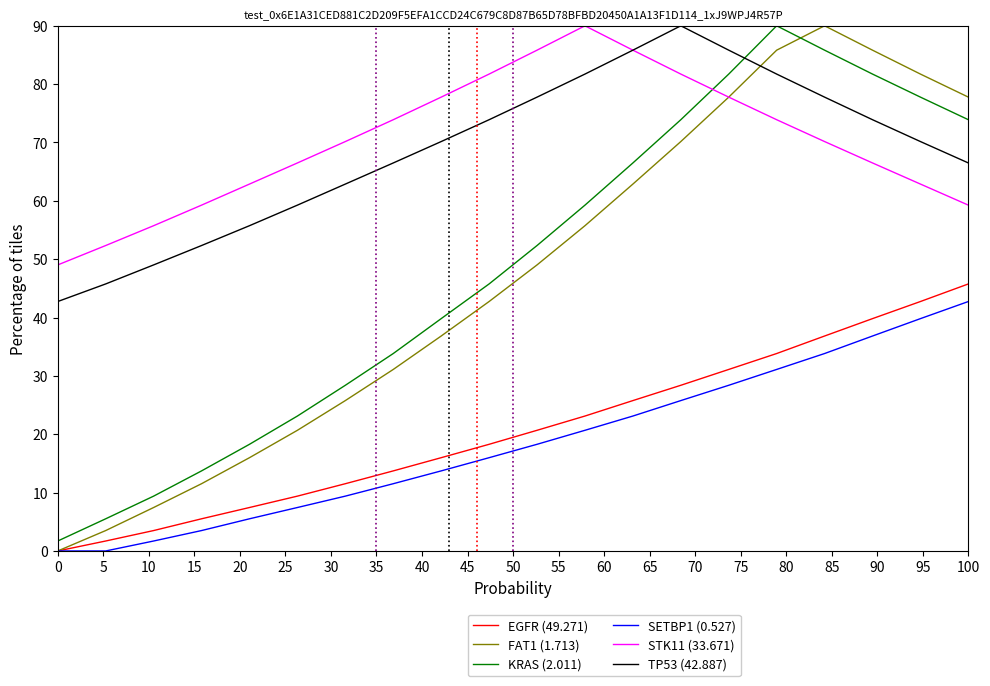

True or false: EGFR (49.271) and TP53 (42.887) intersect in this chart.

False